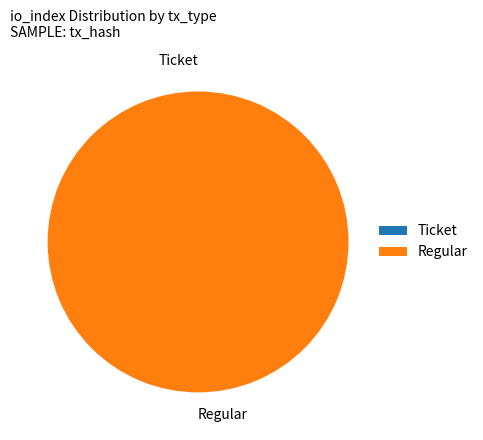

How many slices are in this pie chart?

2